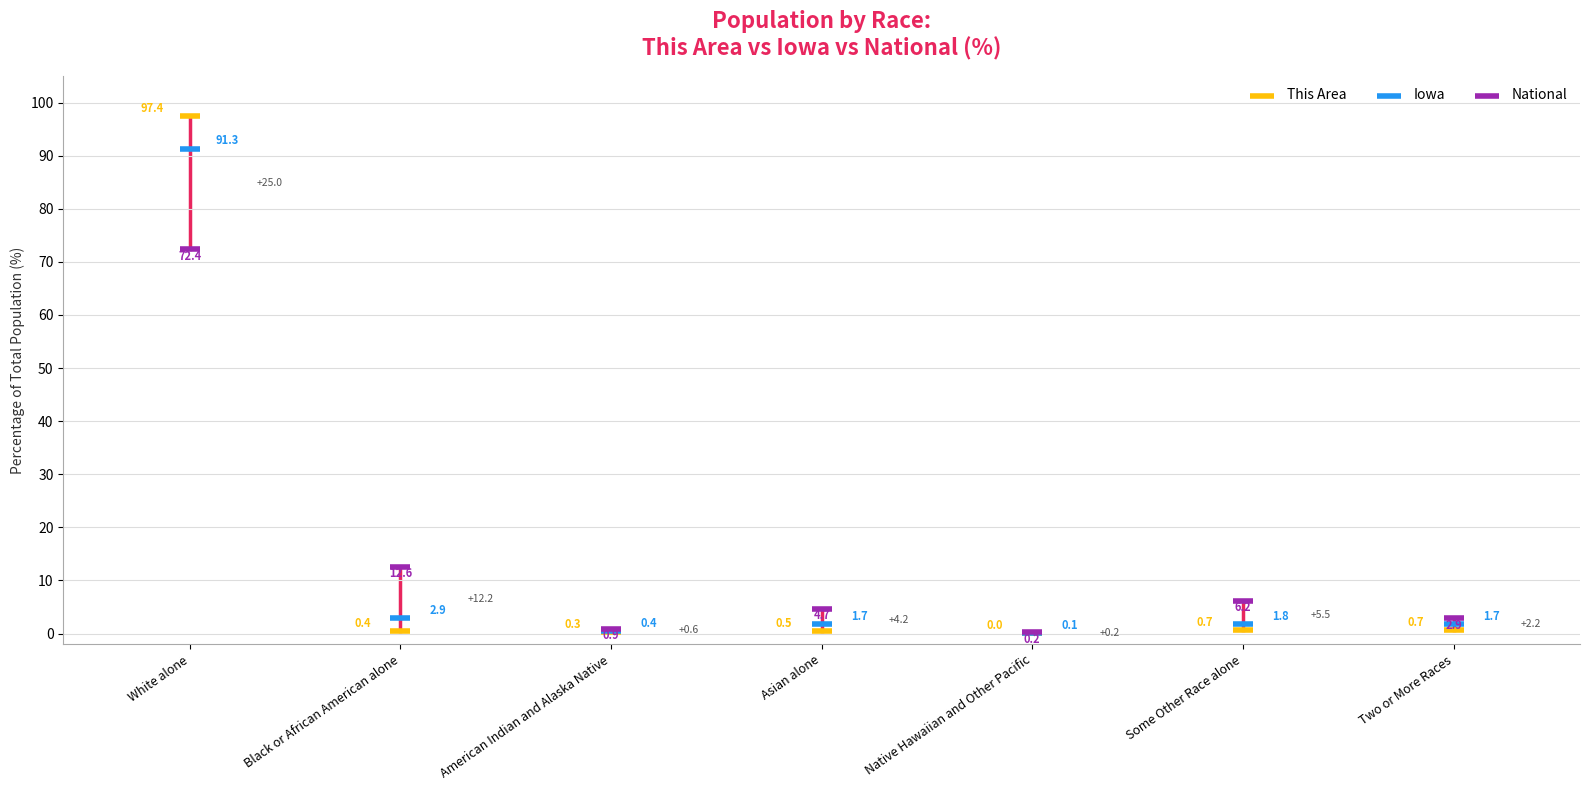

Across all series, what Y value is closest to 48?

72.4